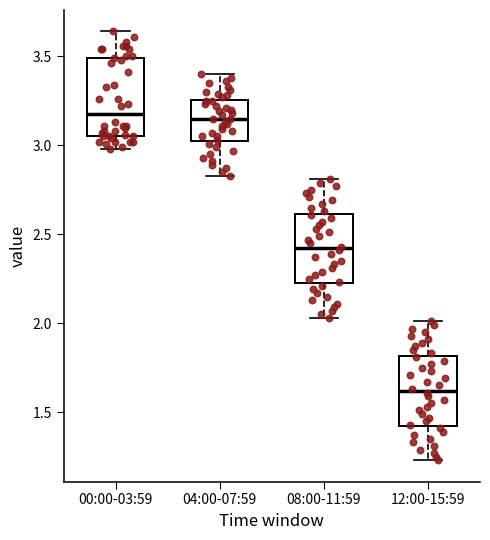

Which box is the tallest, from its lower edge to its upper edge?

00:00-03:59